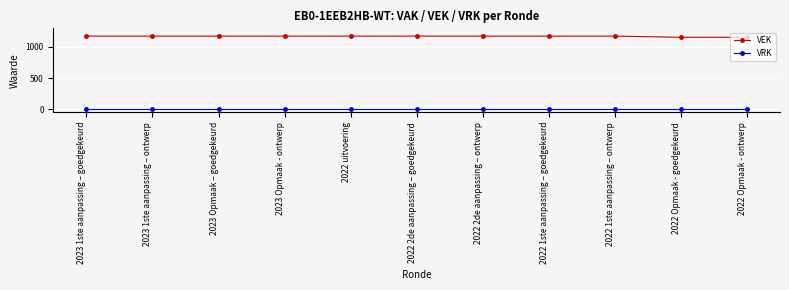

List the series in order of their peak value, lowest first.

VRK, VEK